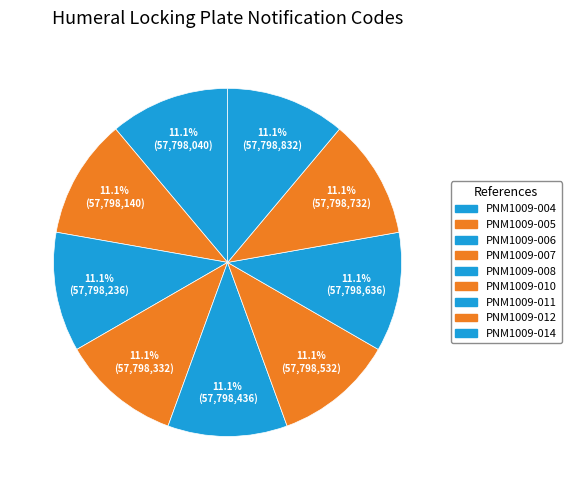

Which slice is the smallest?

PNM1009-004